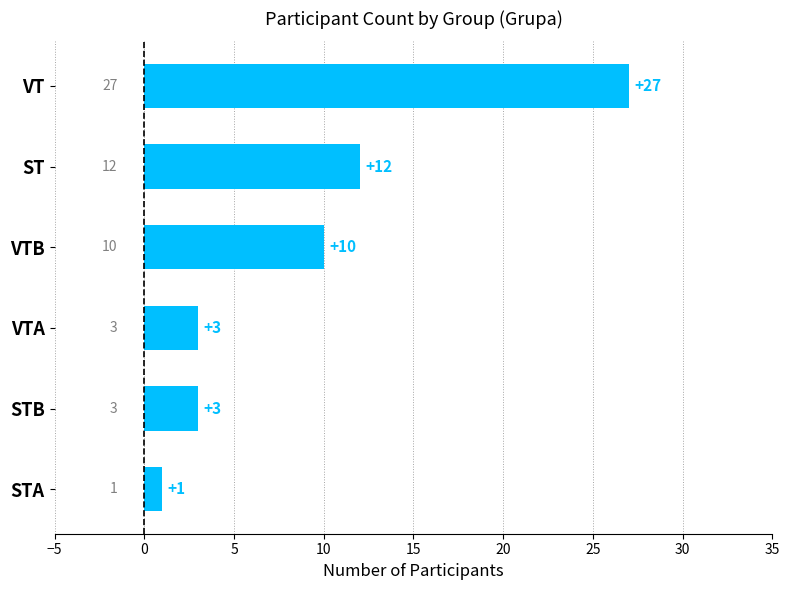

What is the label of the 5th bar from the top?

STB